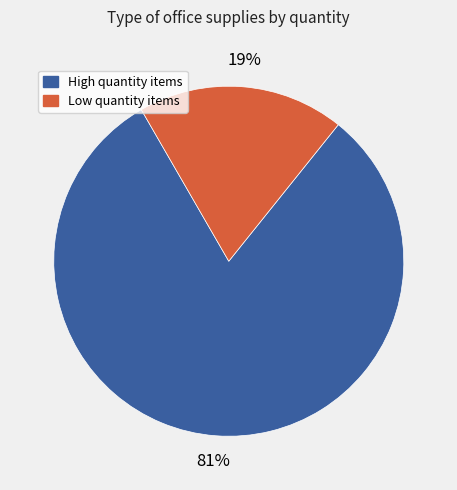

To the nearest percent, what is the average slice percentage?

50%